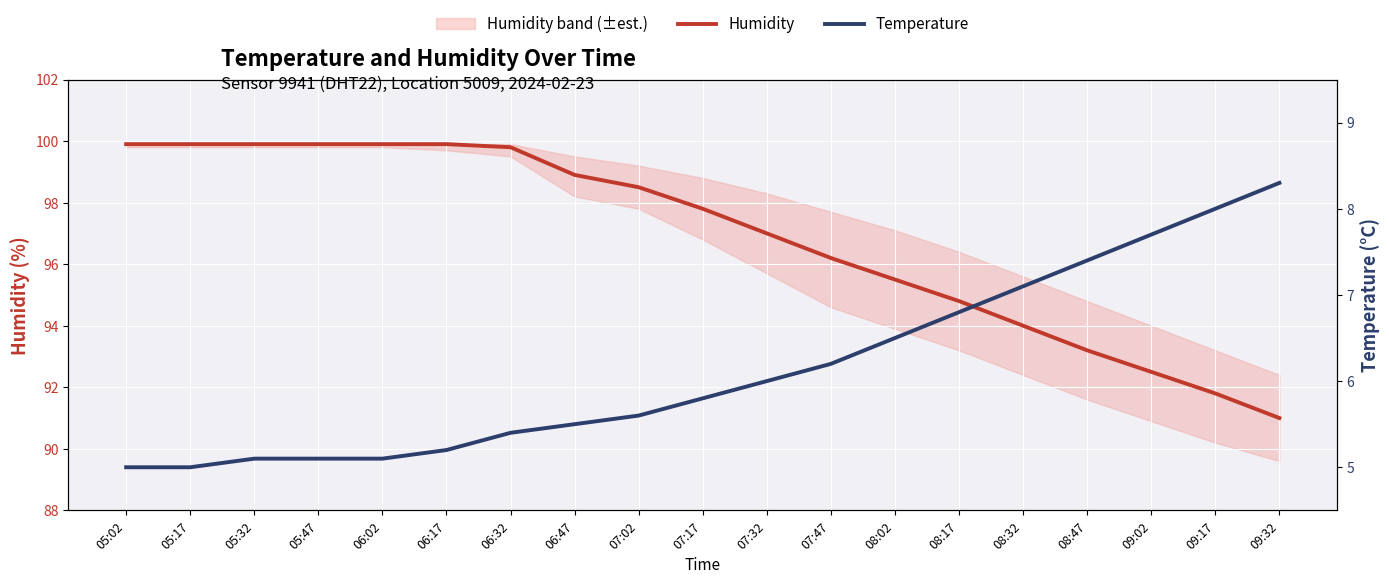

Rank the categories by Humidity value from lowest to highest.

09:32, 09:17, 09:02, 08:47, 08:32, 08:17, 08:02, 07:47, 07:32, 07:17, 07:02, 06:47, 06:32, 05:02, 05:17, 05:32, 05:47, 06:02, 06:17